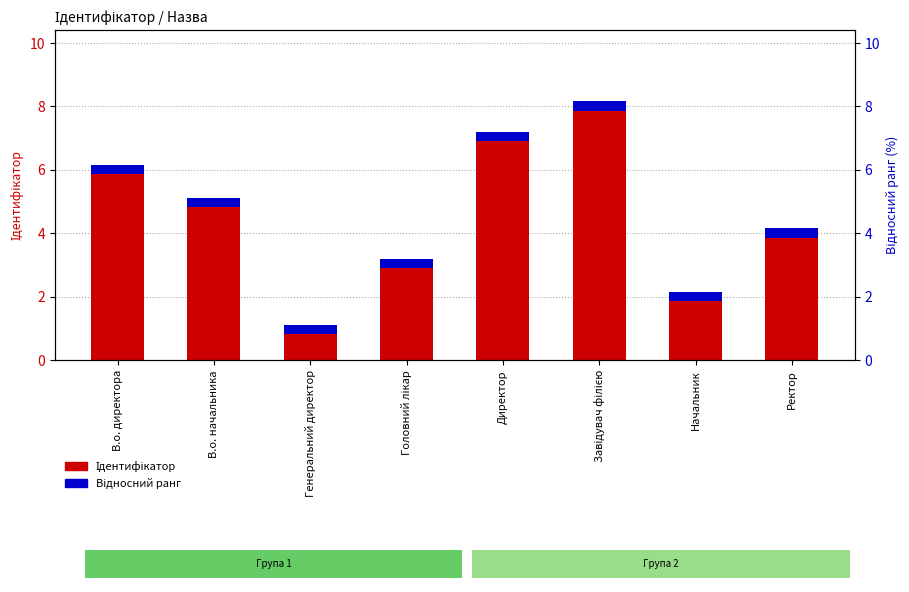

True or false: Відносний ранг has a value of 0.1 at Начальник.

False